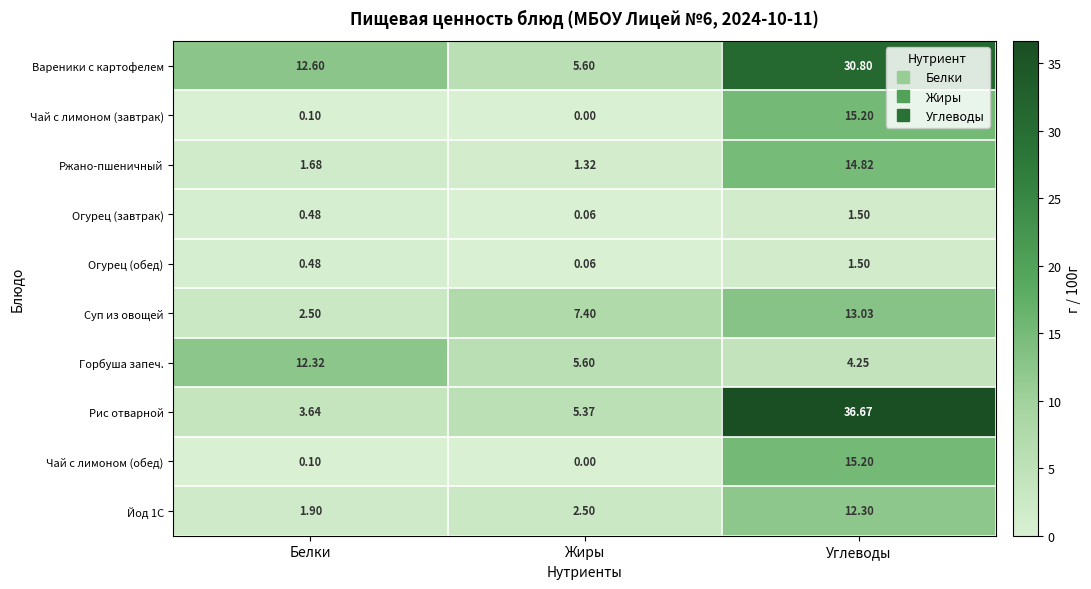

Between Белки and Жиры, which series saw the biggest shift?

Вареники с картофелем